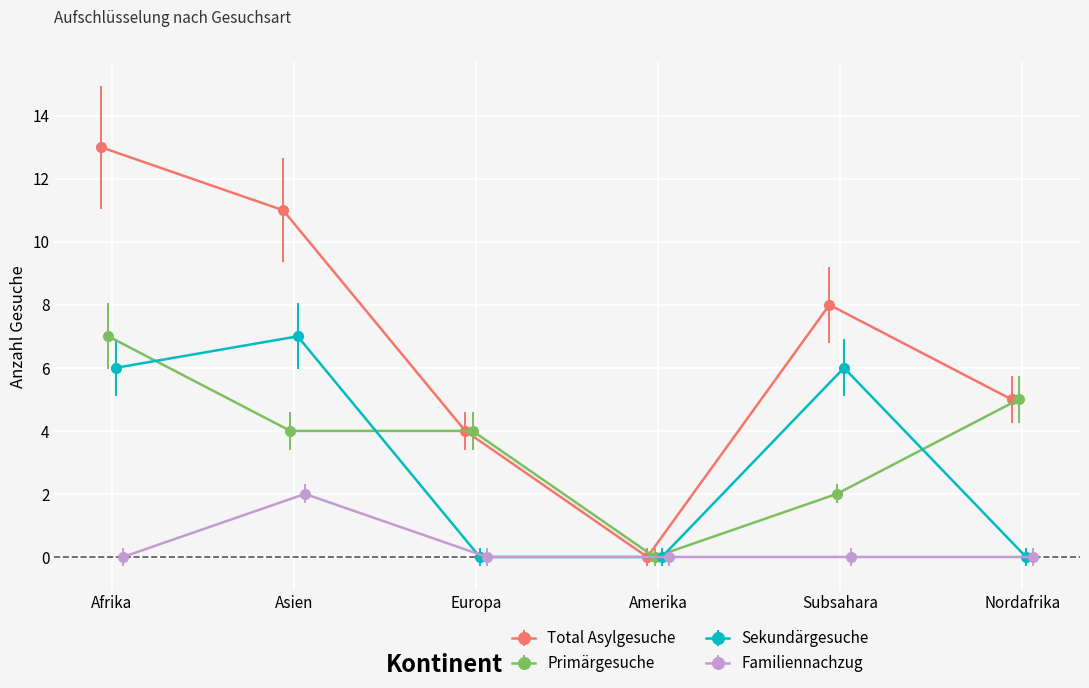

What is the total value across all series at Europa?

8